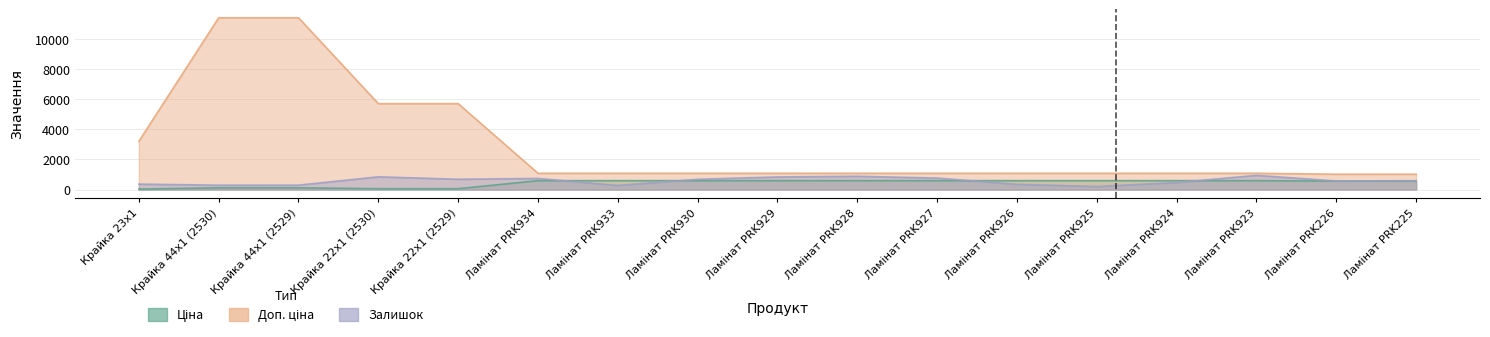

Which label corresponds to the largest value in the chart?

Крайка 44x1 (2530)